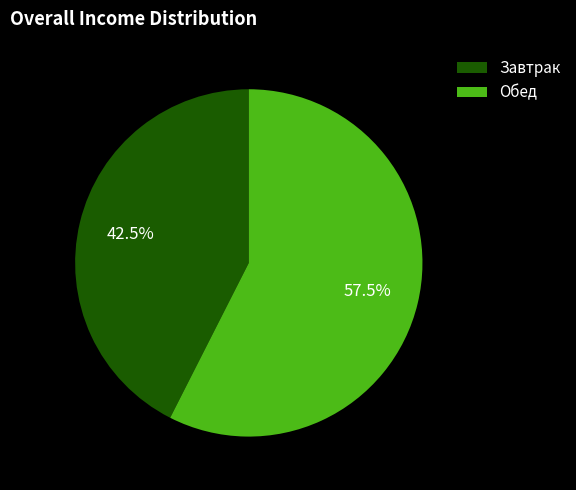

Is there any slice that represents more than half of the pie?

Yes